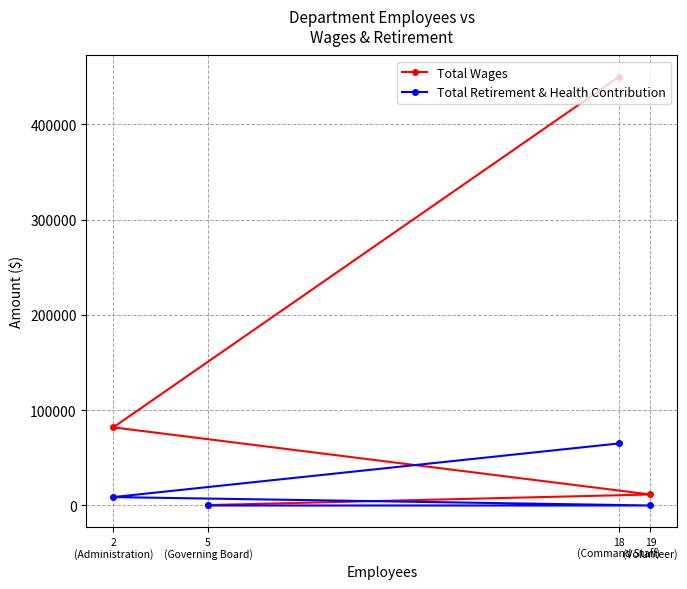

List the series in order of their peak value, highest first.

Total Wages, Total Retirement & Health Contribution